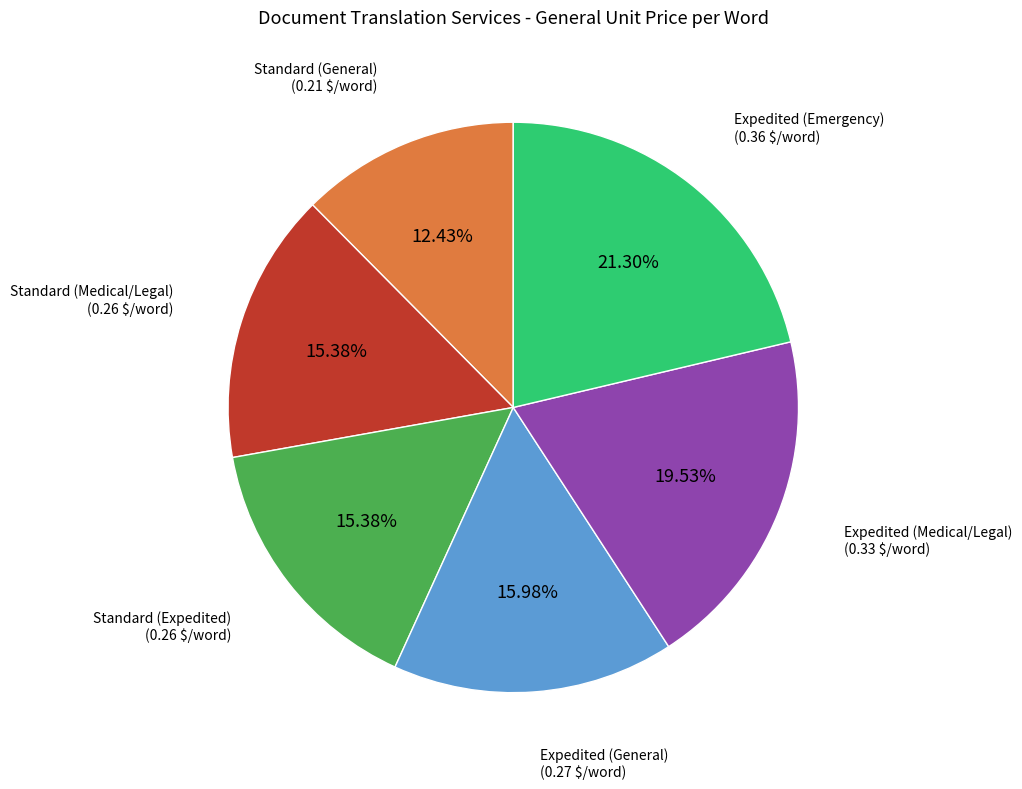

Is there any slice that represents more than half of the pie?

No